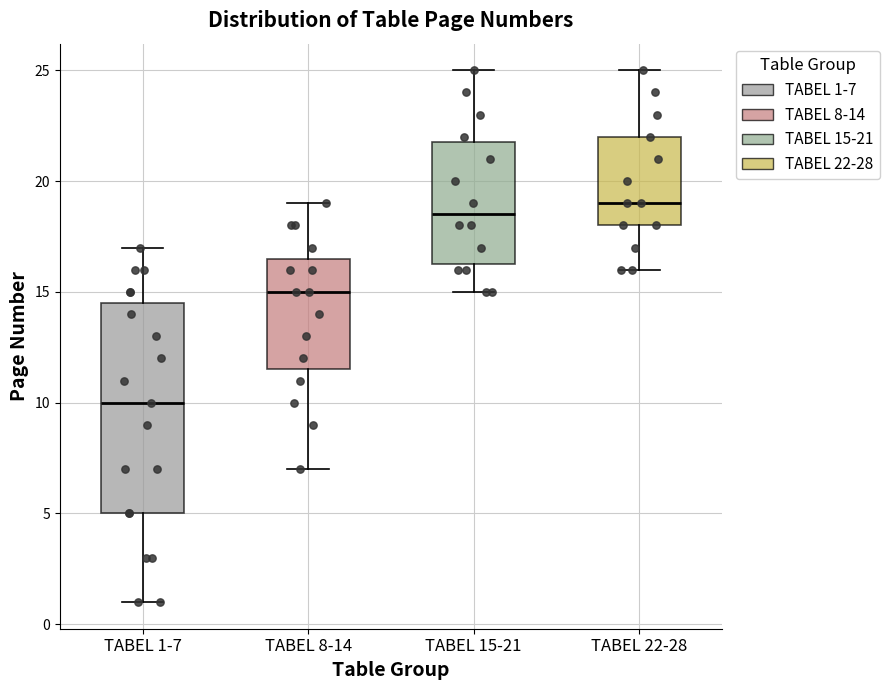

Reading left to right, transcribe this box plot: for each box, give where its median line is, the range the box spans, and where its two whiskers end, as read against the y-axis. The values are not printed on the chart, so give them approximately, as read against the axis.

TABEL 1-7: median 10.0, box 5.0 to 14.5, whiskers 1.0 to 17.0
TABEL 8-14: median 15.0, box 11.5 to 16.5, whiskers 7.0 to 19.0
TABEL 15-21: median 18.5, box 16.5 to 22.0, whiskers 15.0 to 25.0
TABEL 22-28: median 19.0, box 18.0 to 22.0, whiskers 16.0 to 25.0